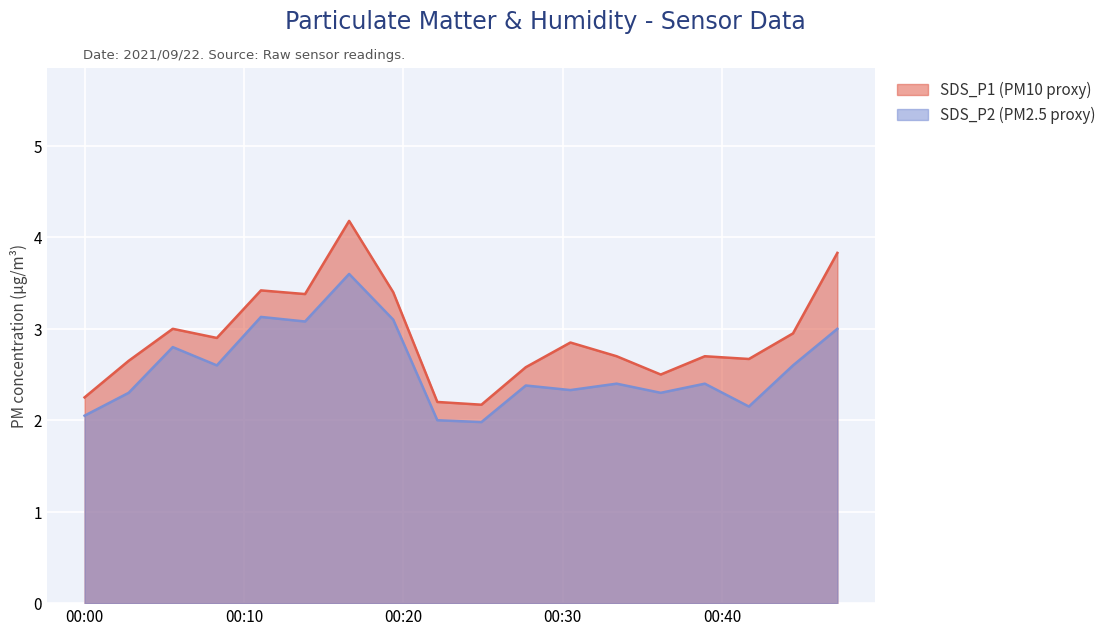

Reading right to left, transcribe all the data shown in this chart.

SDS_P1: 3.8	3.0	2.7	2.7	2.5	2.7	2.9	2.6	2.2	2.2	3.4	4.2	3.4	3.4	2.9	3.0	2.6	2.2
SDS_P2: 3.0	2.6	2.1	2.4	2.3	2.4	2.3	2.4	2.0	2.0	3.1	3.6	3.1	3.1	2.6	2.8	2.3	2.0